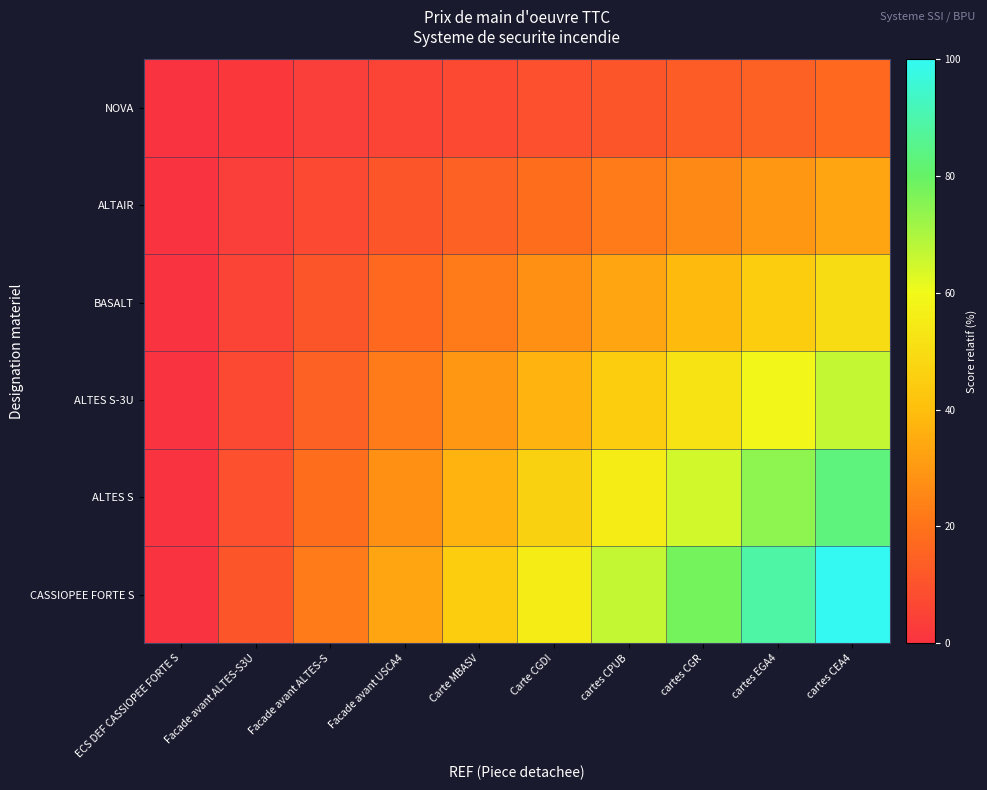

Rank the series at Carte CGDI from lowest to highest value.

NOVA, ALTAIR, BASALT, ALTES S-3U, ALTES S, CASSIOPEE FORTE S